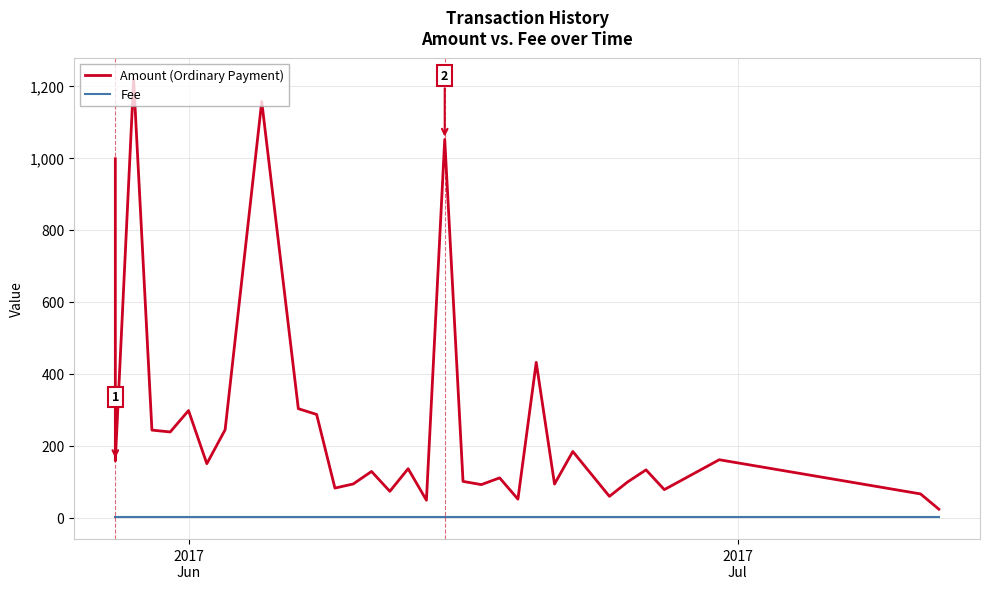

Which series has the largest range (max minus min)?

Amount (Ordinary Payment)